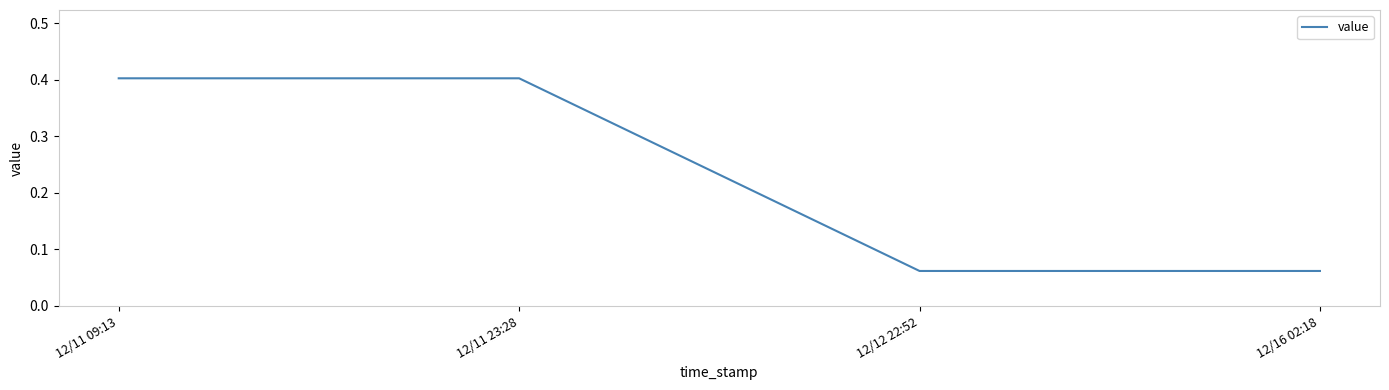

What is the change in value from 12/11 09:13 to 12/16 02:18?

-0.3